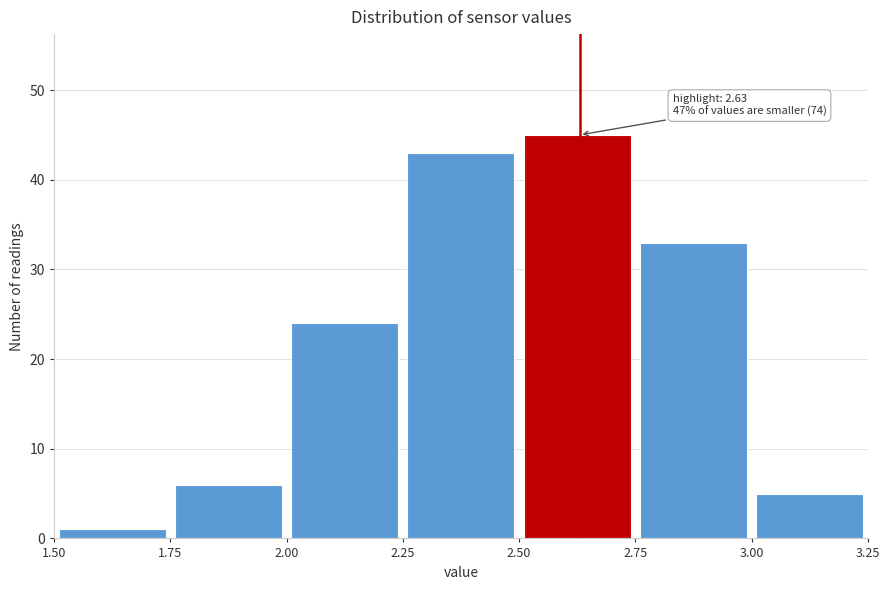

Which range on the x-axis has the tallest bar?

2.50 to 2.75